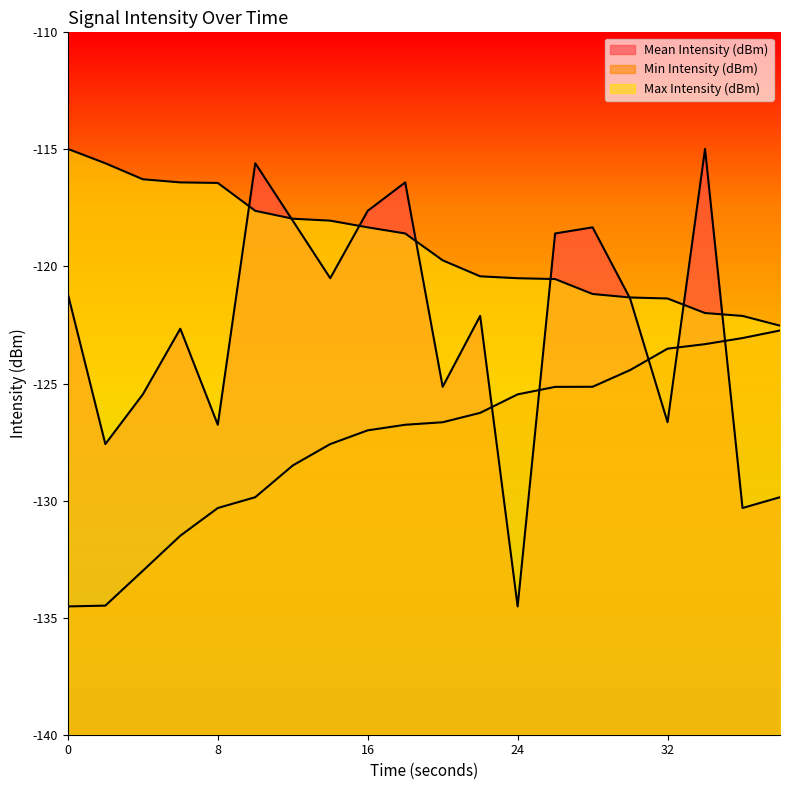

Reading left to right, list all the values displayed in this chart.

Mean Intensity (dBm): 0=-121.2	2=-127.6	4=-125.5	6=-122.7	8=-126.8	10=-115.6	12=-118.0	14=-120.5	16=-117.6	18=-116.4	20=-125.1	22=-122.1	24=-134.5	26=-118.6	28=-118.3	30=-121.4	32=-126.7	34=-115.0	36=-130.3	38=-129.9
Min Intensity (dBm): 0=-134.5	2=-134.5	4=-133.0	6=-131.5	8=-130.3	10=-129.9	12=-128.5	14=-127.6	16=-127.0	18=-126.8	20=-126.7	22=-126.3	24=-125.5	26=-125.1	28=-125.1	30=-124.4	32=-123.5	34=-123.3	36=-123.1	38=-122.7
Max Intensity (dBm): 0=-115.0	2=-115.6	4=-116.3	6=-116.4	8=-116.4	10=-117.6	12=-118.0	14=-118.0	16=-118.3	18=-118.6	20=-119.7	22=-120.4	24=-120.5	26=-120.5	28=-121.2	30=-121.3	32=-121.4	34=-122.0	36=-122.1	38=-122.5